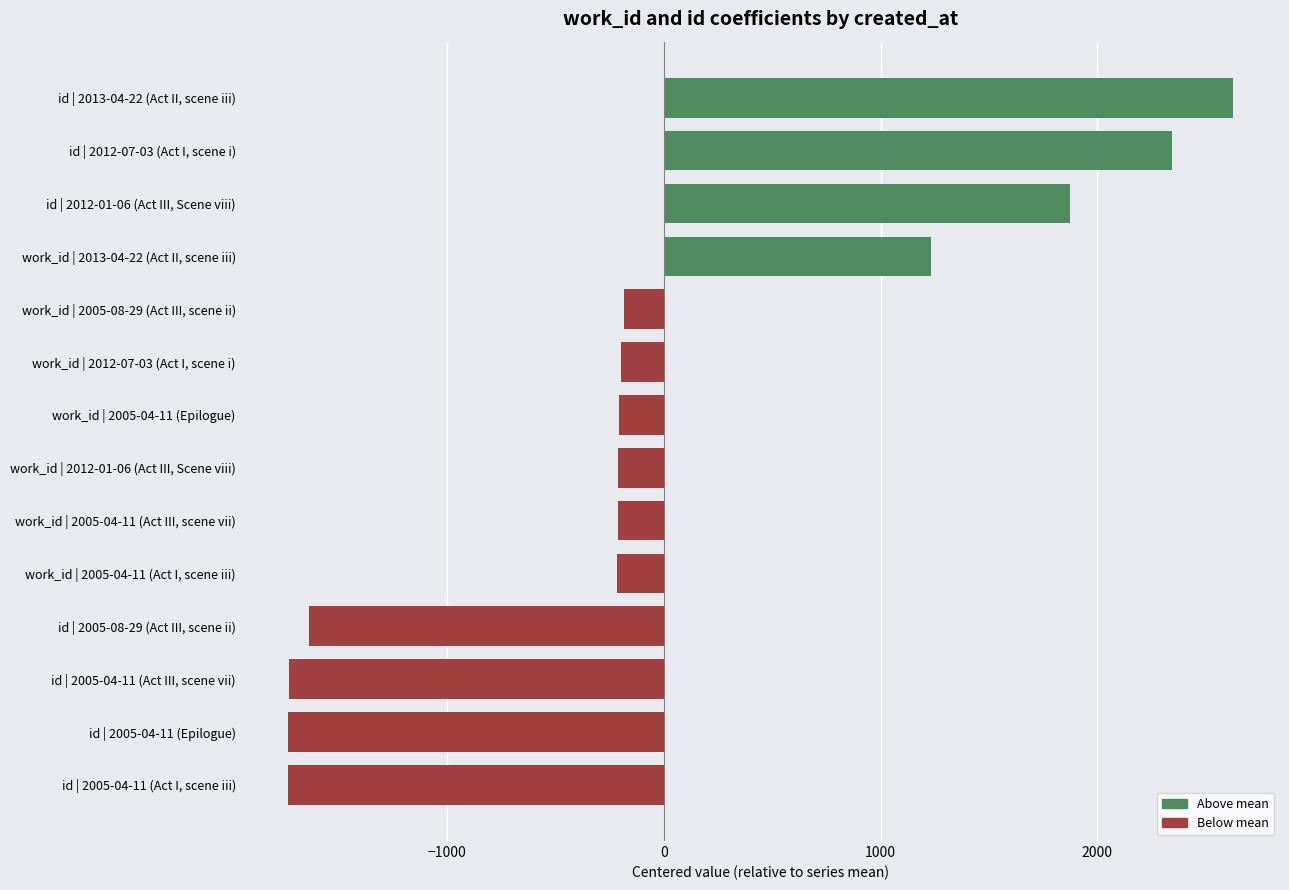

What is the total value across all series at id | 2005-04-11 (Act III, scene vii)?

-1732.9